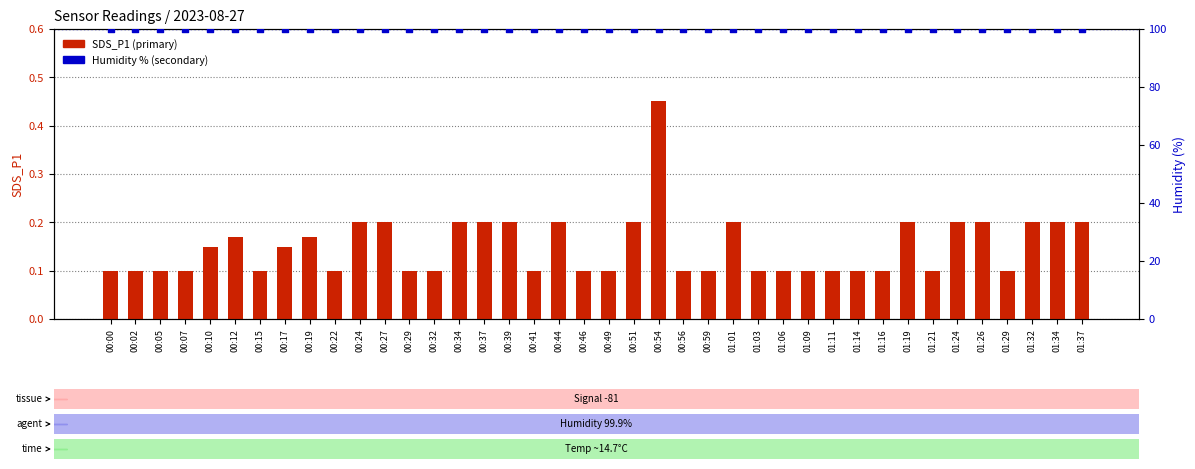

At how many categories does at least one series exceed 27?

40